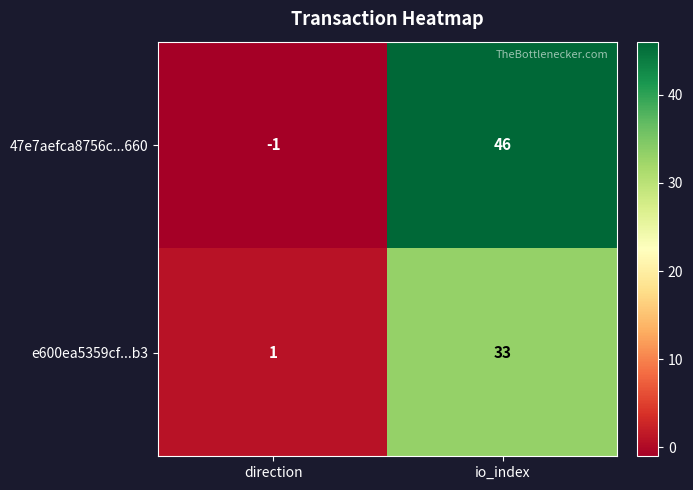

Which category has the lowest value across all series?

direction